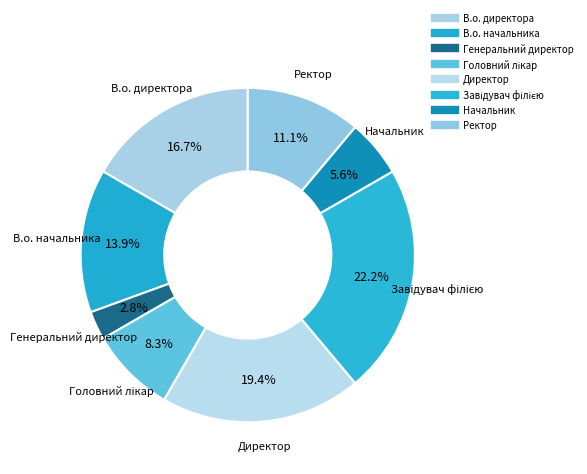

True or false: В.о. директора accounts for 17% of the total.

True